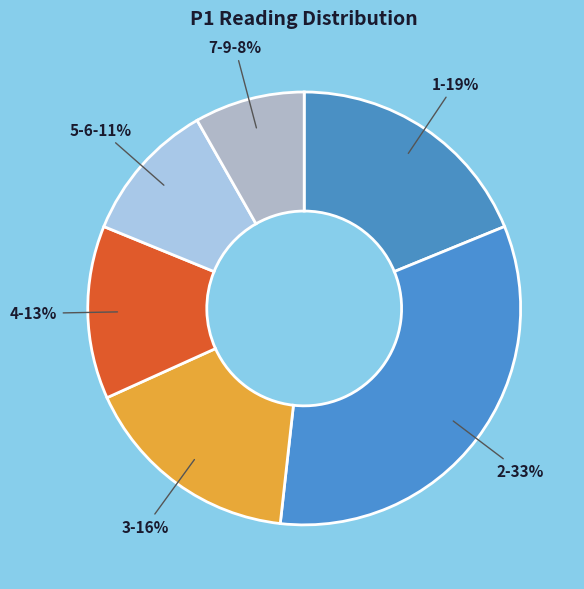

How many segments does this pie chart have?

6